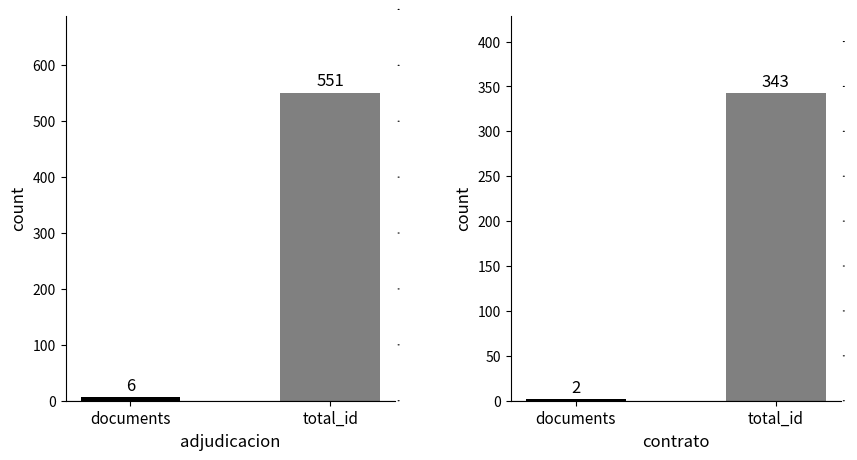

Which series has the largest total across all categories?

adjudicacion